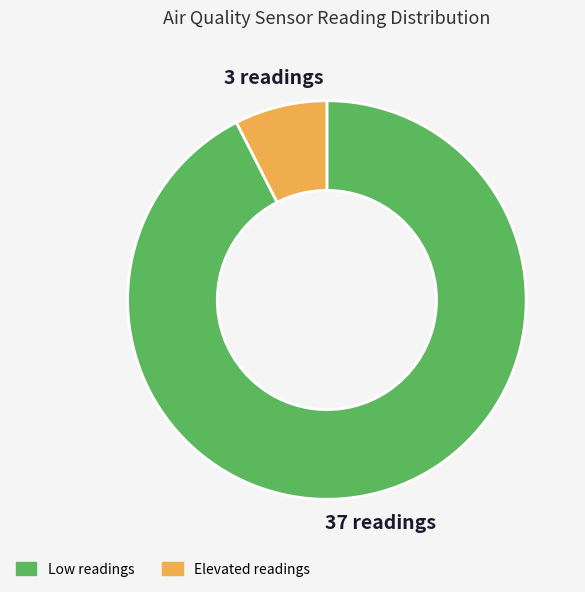

How many slices are in this pie chart?

2